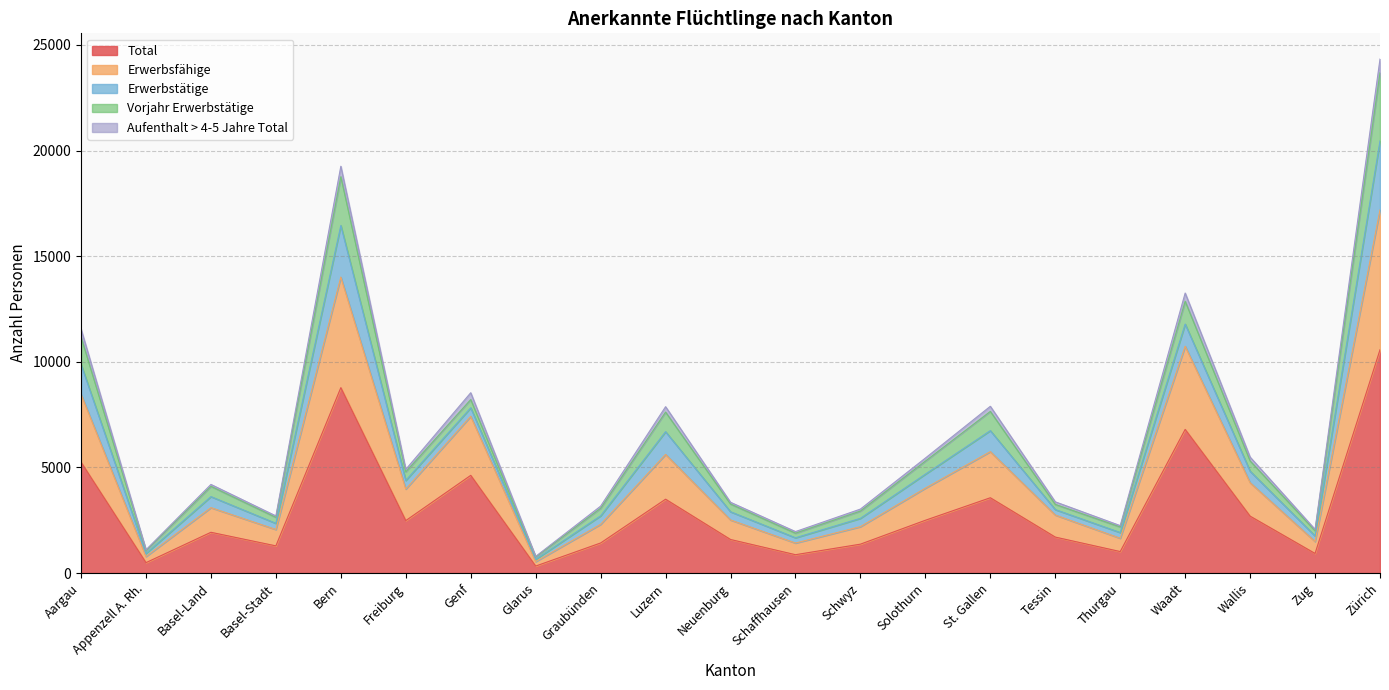

Where is Erwerbsfähige nearest to the value 8865?

Aargau